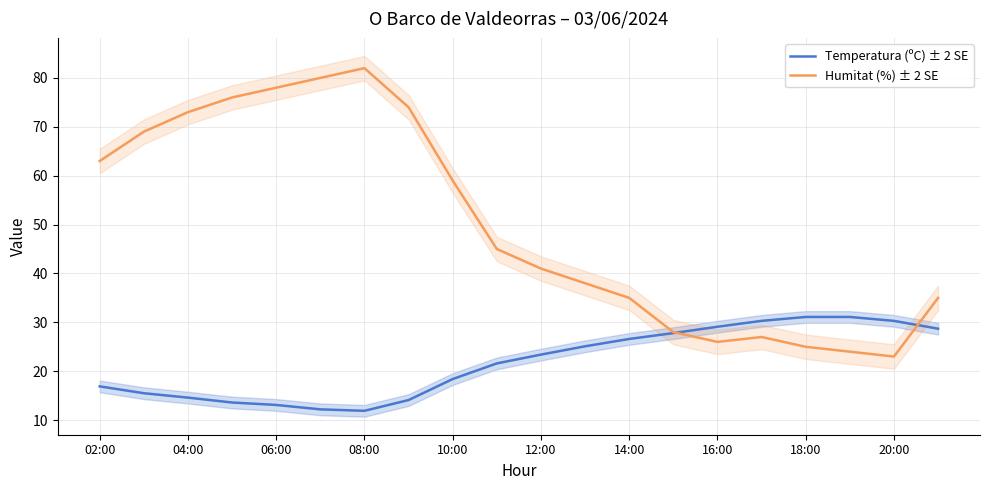

Read the Temperatura (ºC) ± 2 SE value at 16:00.

29.1